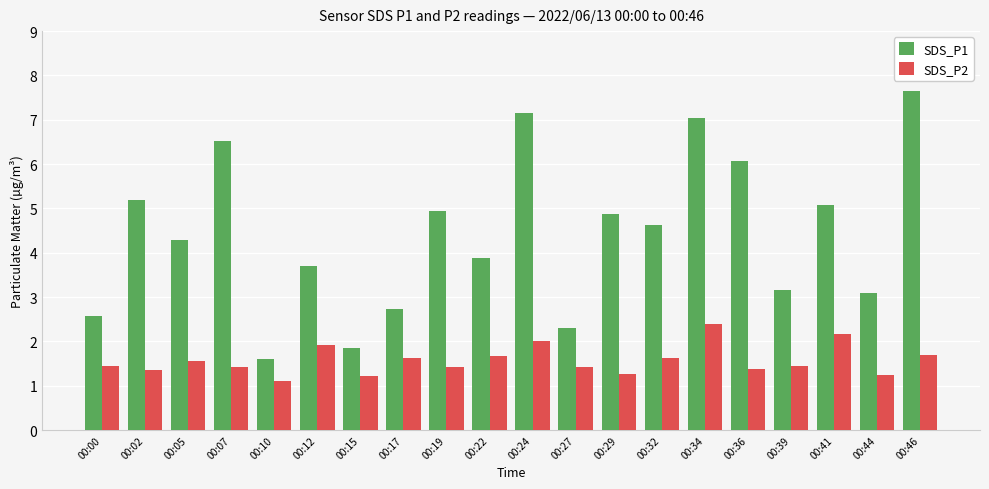

The SDS_P2 series shows 2.7 at 00:12. True or false?

False